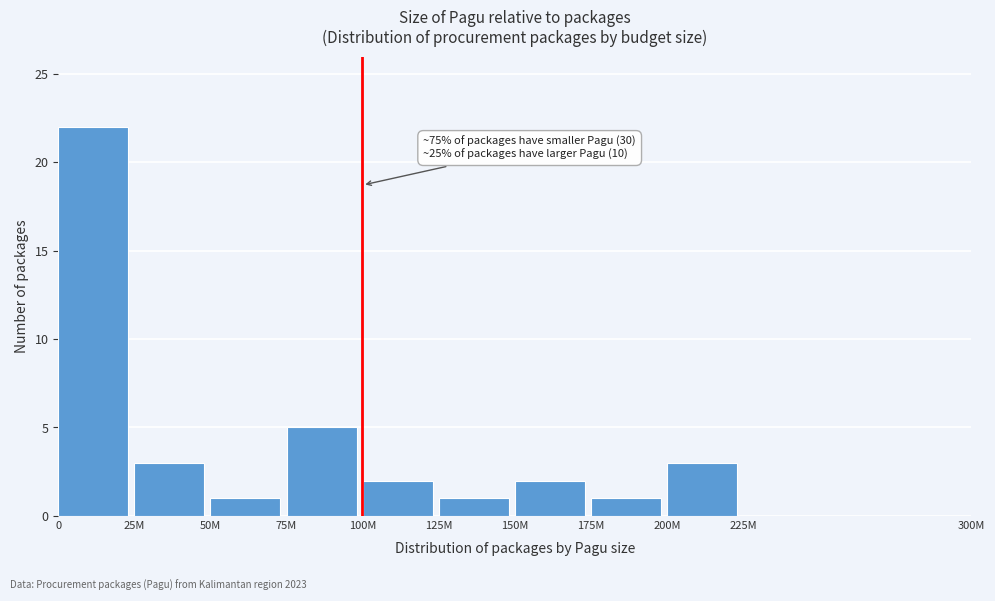

Reading left to right, list all the values displayed in this chart.

0=22	25M=3	50M=1	75M=5	100M=2	125M=1	150M=2	175M=1	200M=3	225M=0